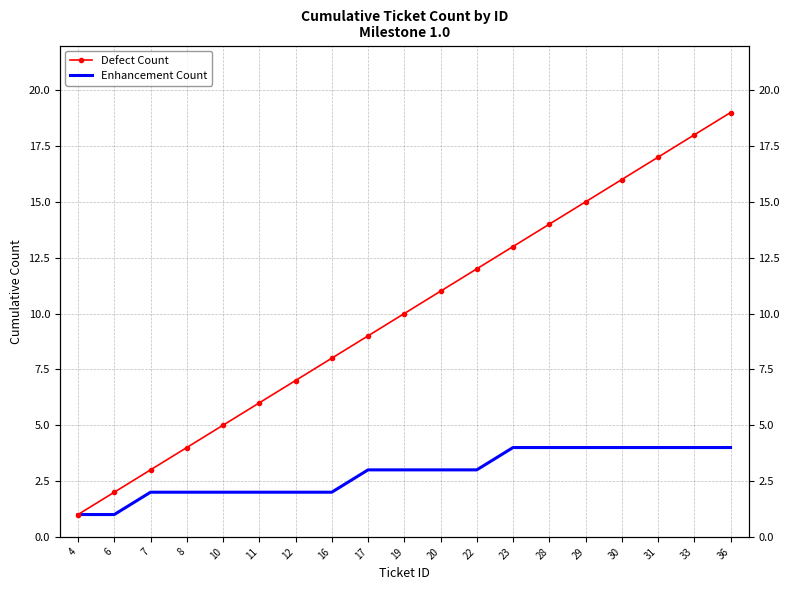

What is the sum of all Enhancement Count values?

54